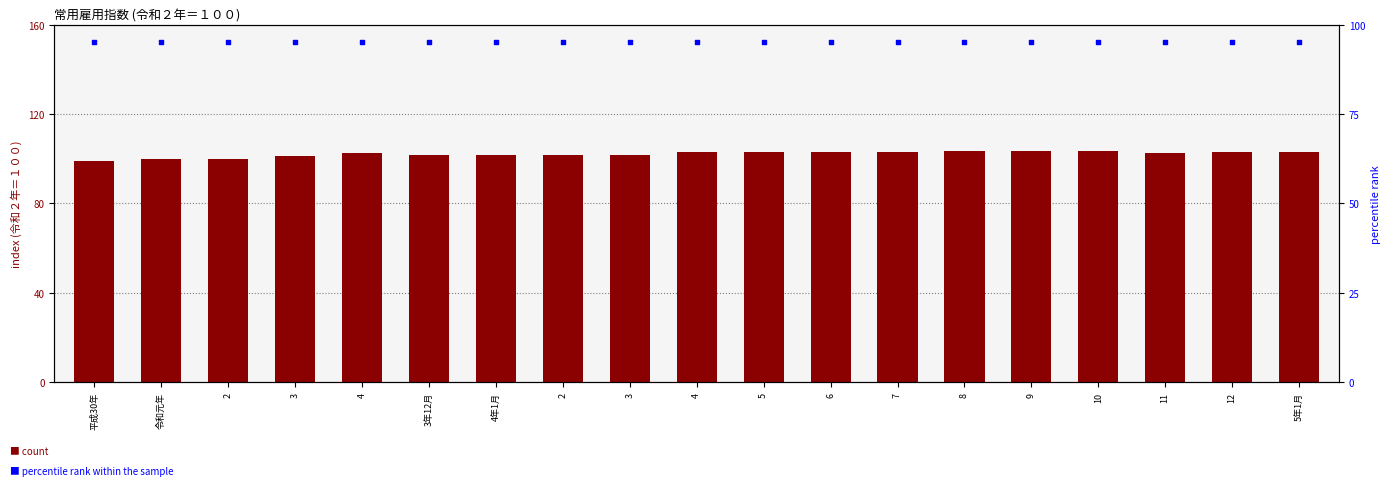

Which series has the widest spread of Y values?

count